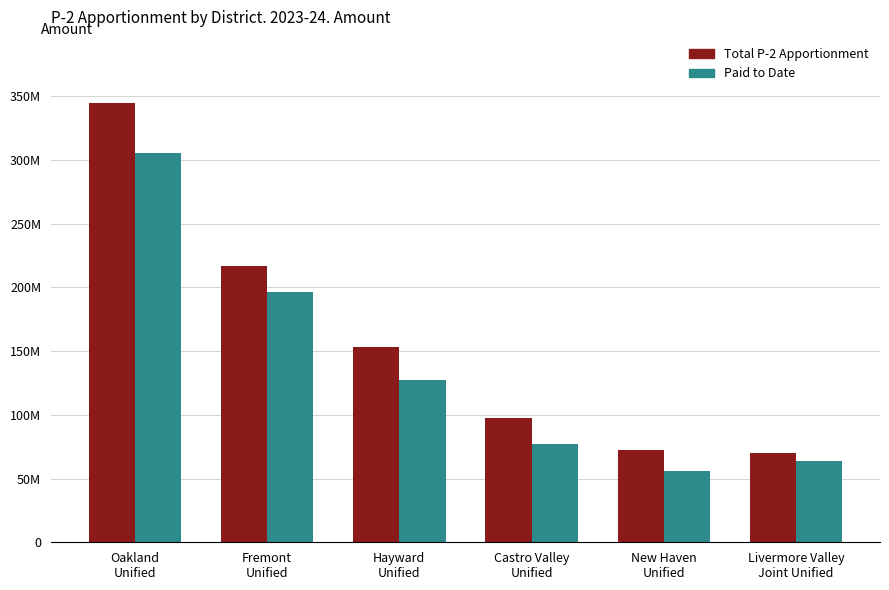

What is the maximum value shown in the chart?

344714100